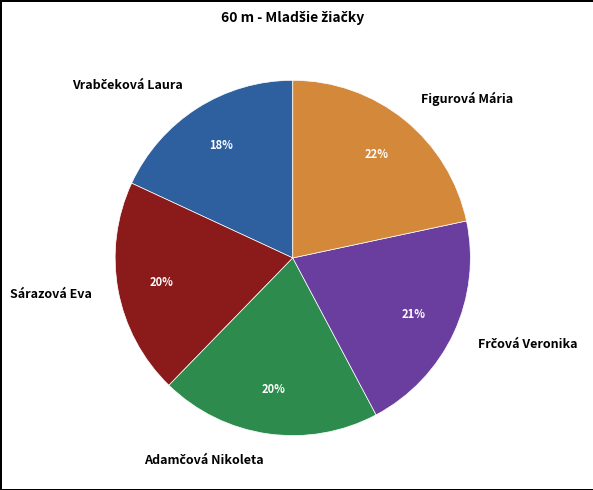

What percentage is the Sárazová Eva slice, to the nearest percent?

20%